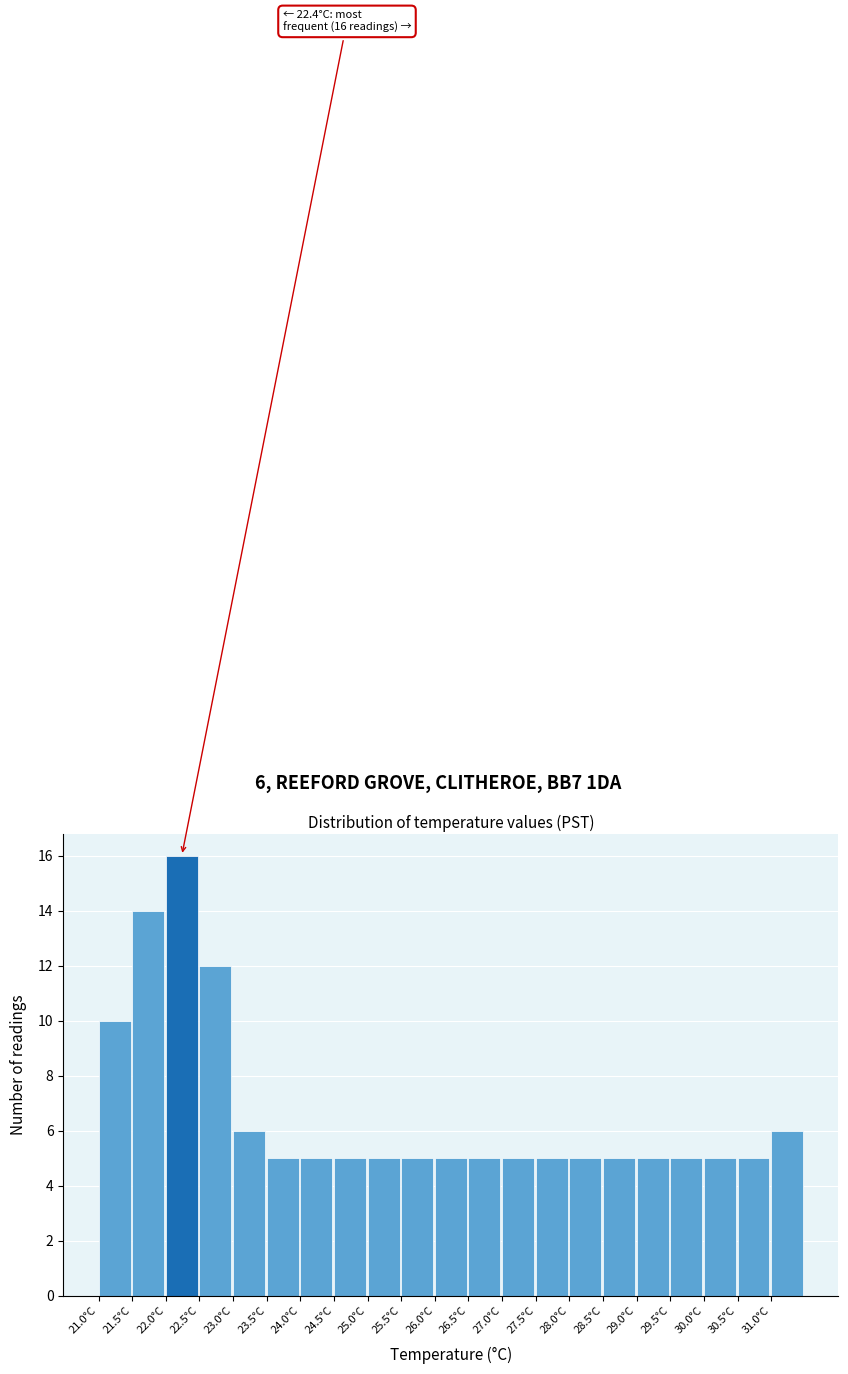

Which range on the x-axis has the tallest bar?

22.0 to 22.5